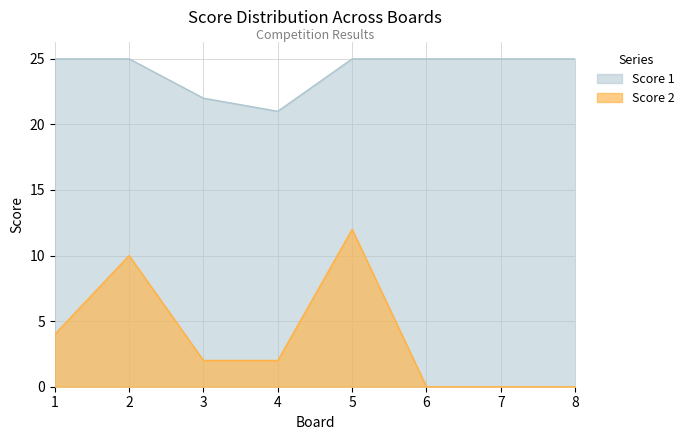

At which label is Score 1 closest to 23?

3